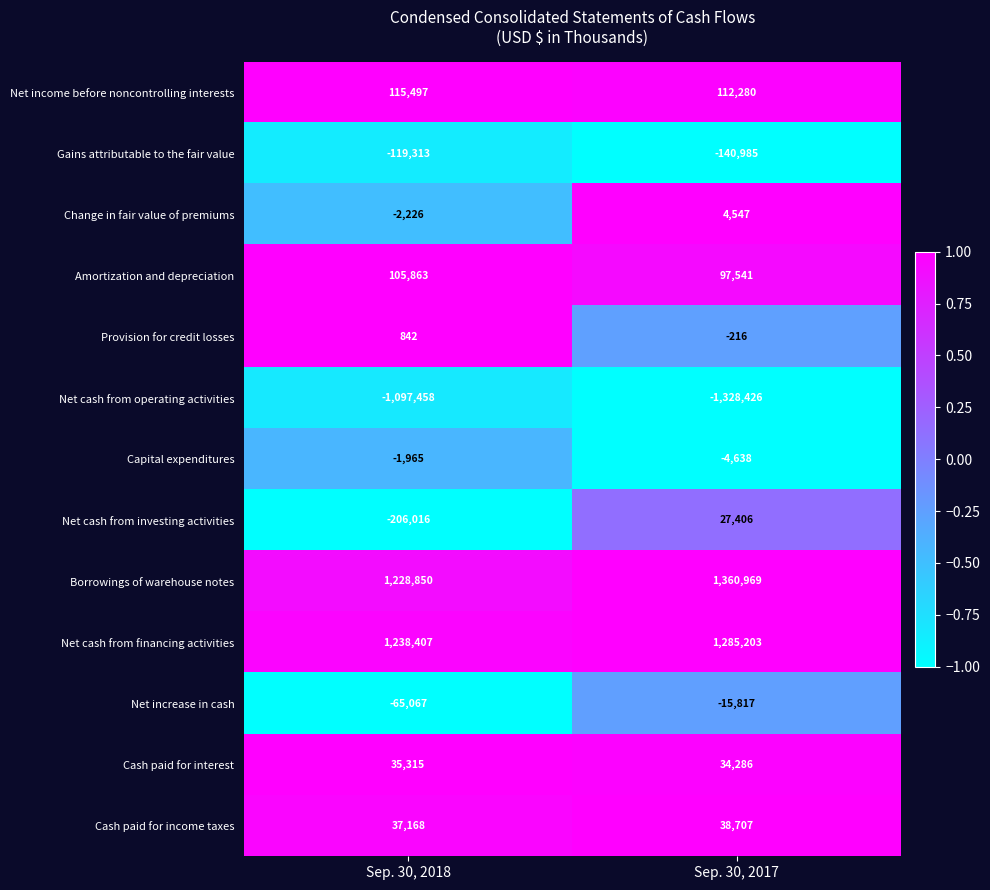

Reading left to right, extract all data points from this chart.

Net income before noncontrolling interests: 115497	112280
Gains attributable to the fair value: -119313	-140985
Change in fair value of premiums: -2226	4547
Amortization and depreciation: 105863	97541
Provision for credit losses: 842	-216
Net cash from operating activities: -1097458	-1328426
Capital expenditures: -1965	-4638
Net cash from investing activities: -206016	27406
Borrowings of warehouse notes: 1228850	1360969
Net cash from financing activities: 1238407	1285203
Net increase in cash: -65067	-15817
Cash paid for interest: 35315	34286
Cash paid for income taxes: 37168	38707